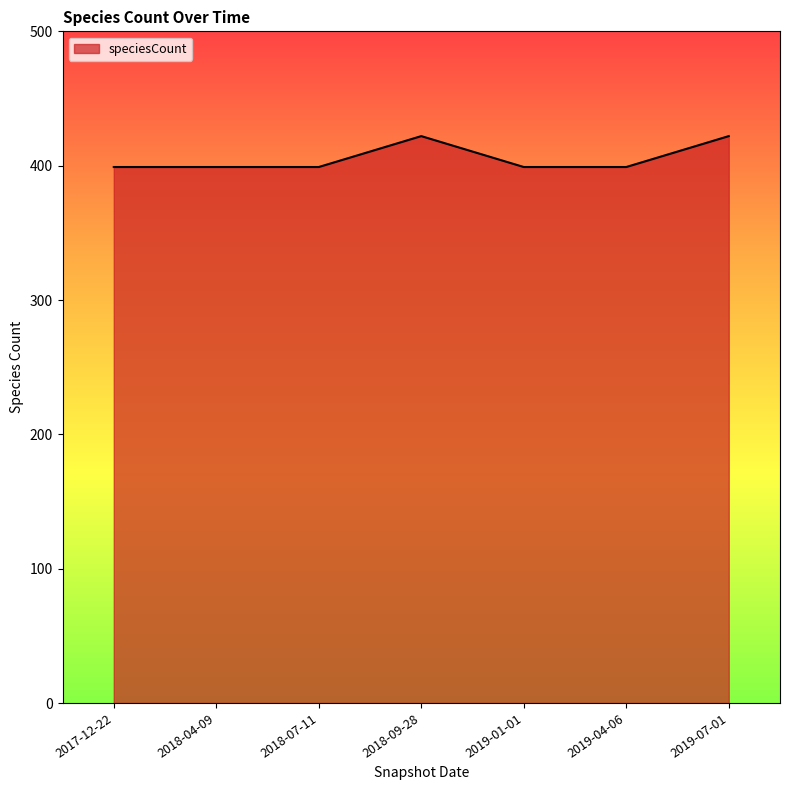

What is the approximate value at 2019-01-01, to the nearest 5?

400